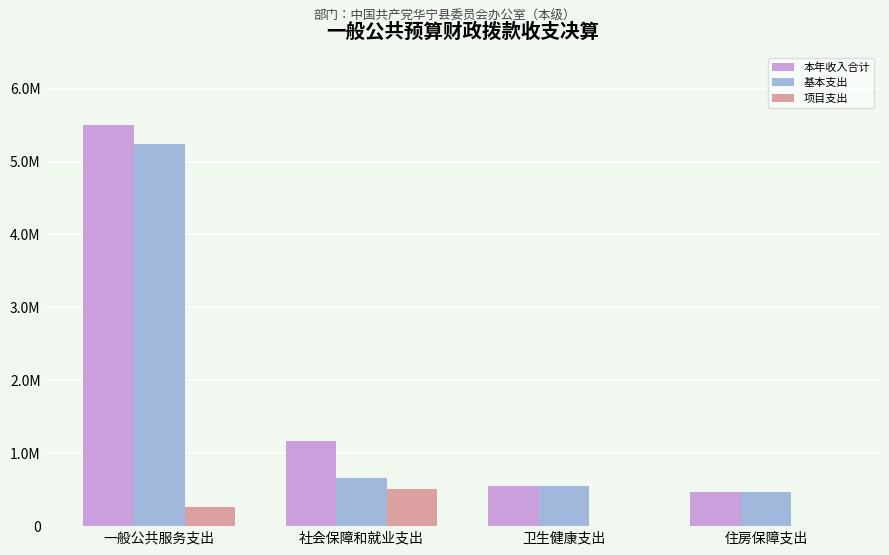

Where does the 基本支出 series first go above 659766?

一般公共服务支出